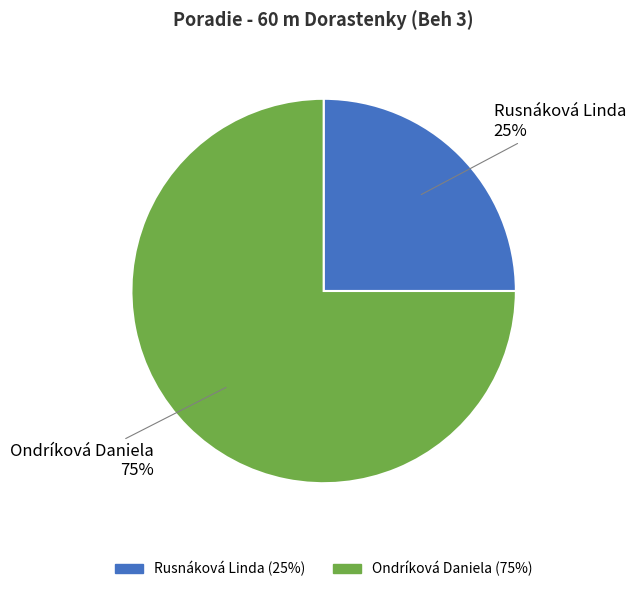

To the nearest percent, what is the difference between the largest and smallest slice percentages?

50%